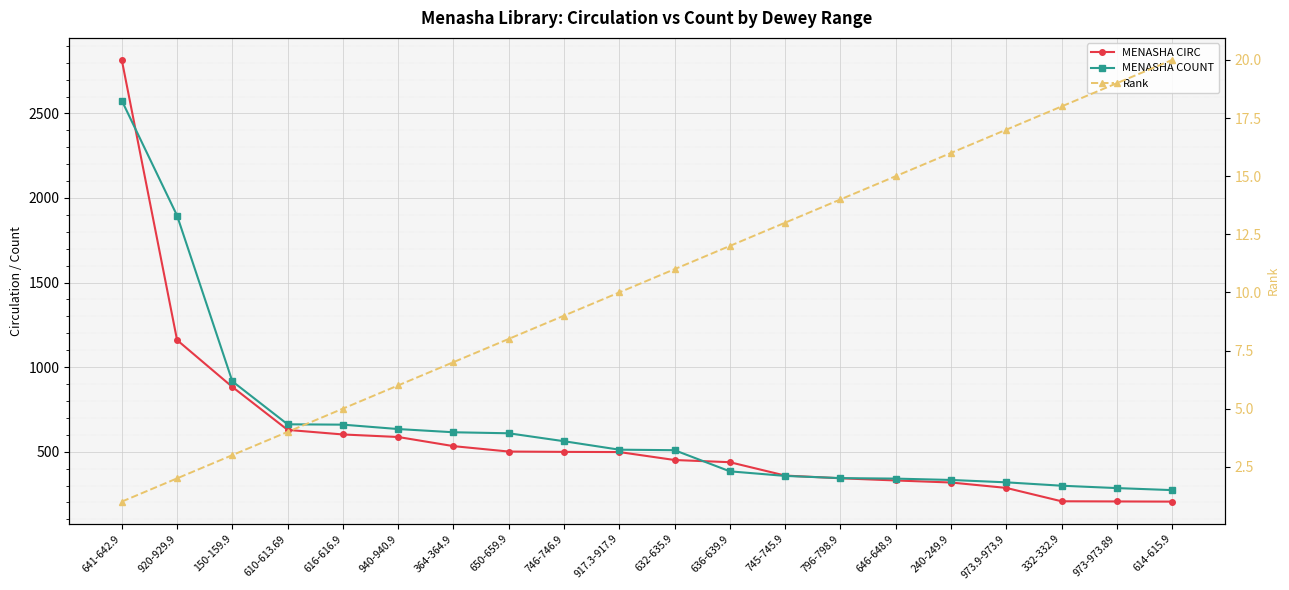

Reading right to left, extract all data points from this chart.

MENASHA CIRC: 205	206	207	286	318	330	343	359	438	451	498	499	501	533	587	602	629	883	1160	2816
MENASHA COUNT: 273	285	299	319	333	341	344	357	384	509	512	562	609	615	634	660	662	916	1896	2576
Rank: 20	19	18	17	16	15	14	13	12	11	10	9	8	7	6	5	4	3	2	1